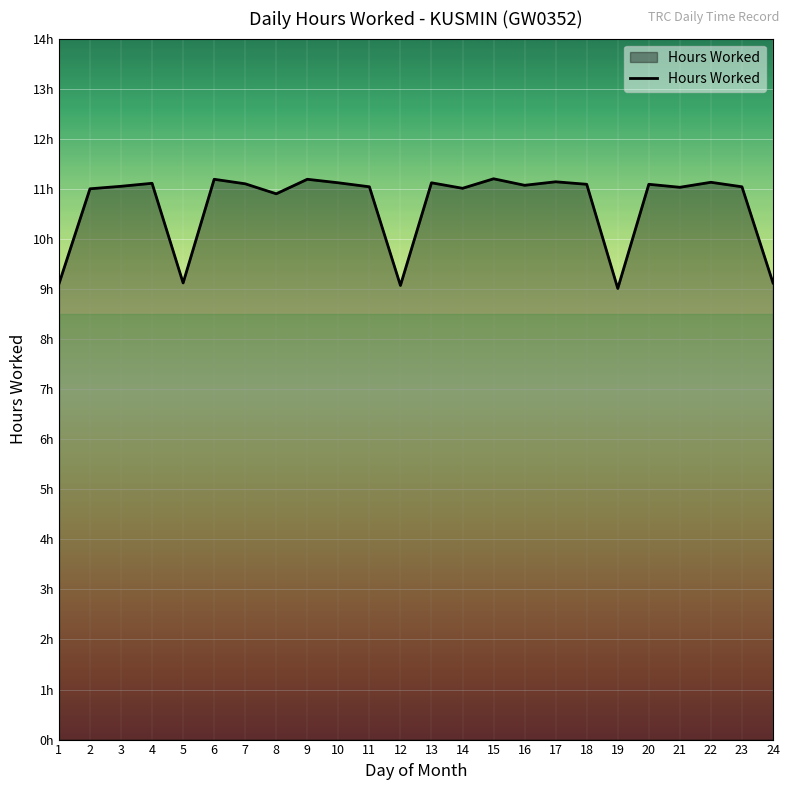

Where is the first local maximum?

4